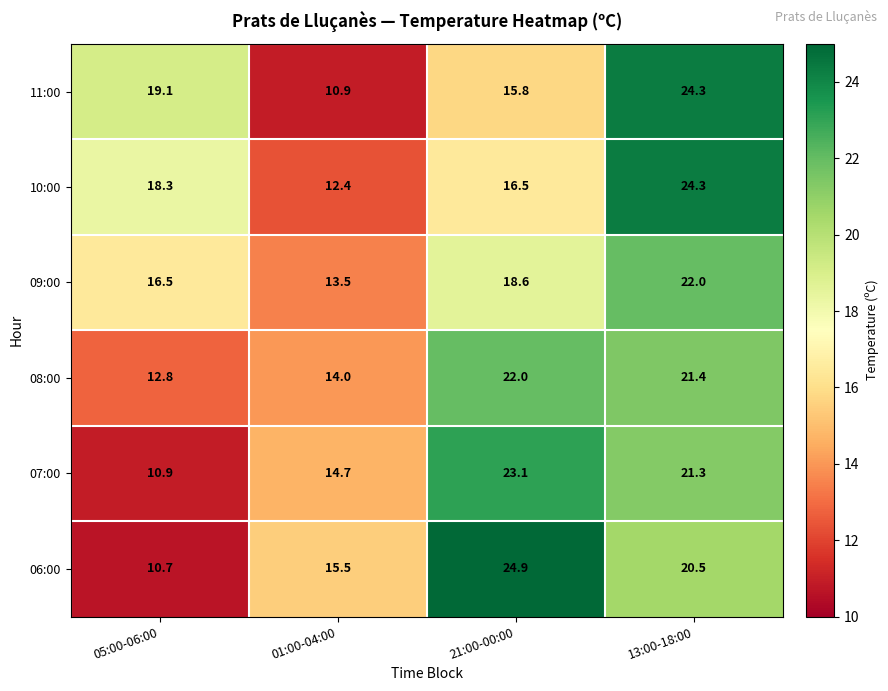

At 05:00-06:00, list the series in order from smallest to largest.

06:00, 07:00, 08:00, 09:00, 10:00, 11:00